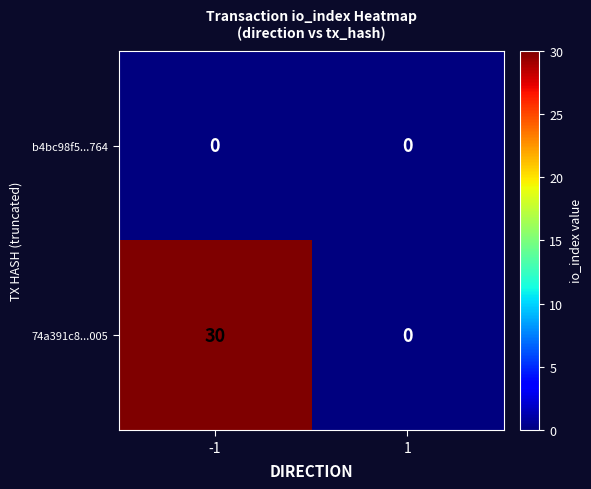

Reading right to left, list all the values displayed in this chart.

b4bc98f5...764: 1=0	-1=0
74a391c8...005: 1=0	-1=30